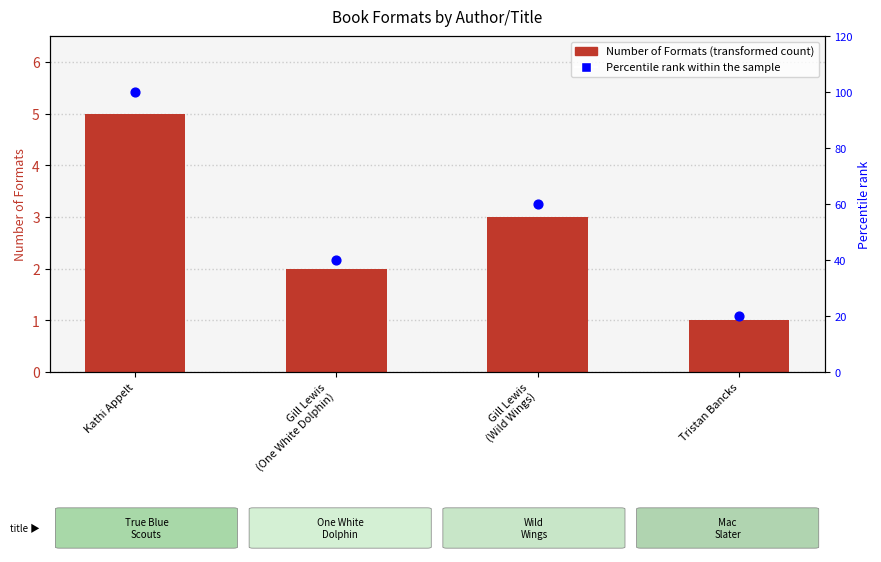

Which series has the largest total across all categories?

Percentile rank